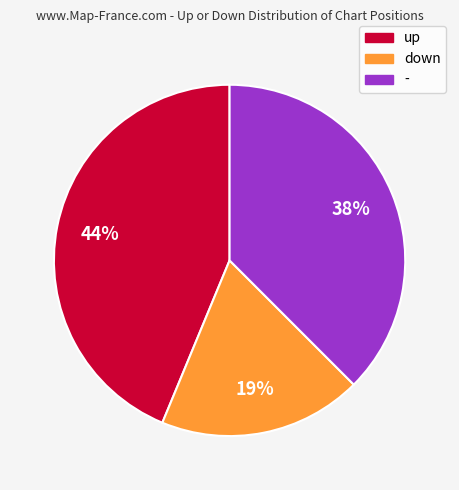

Which slice is the largest?

up